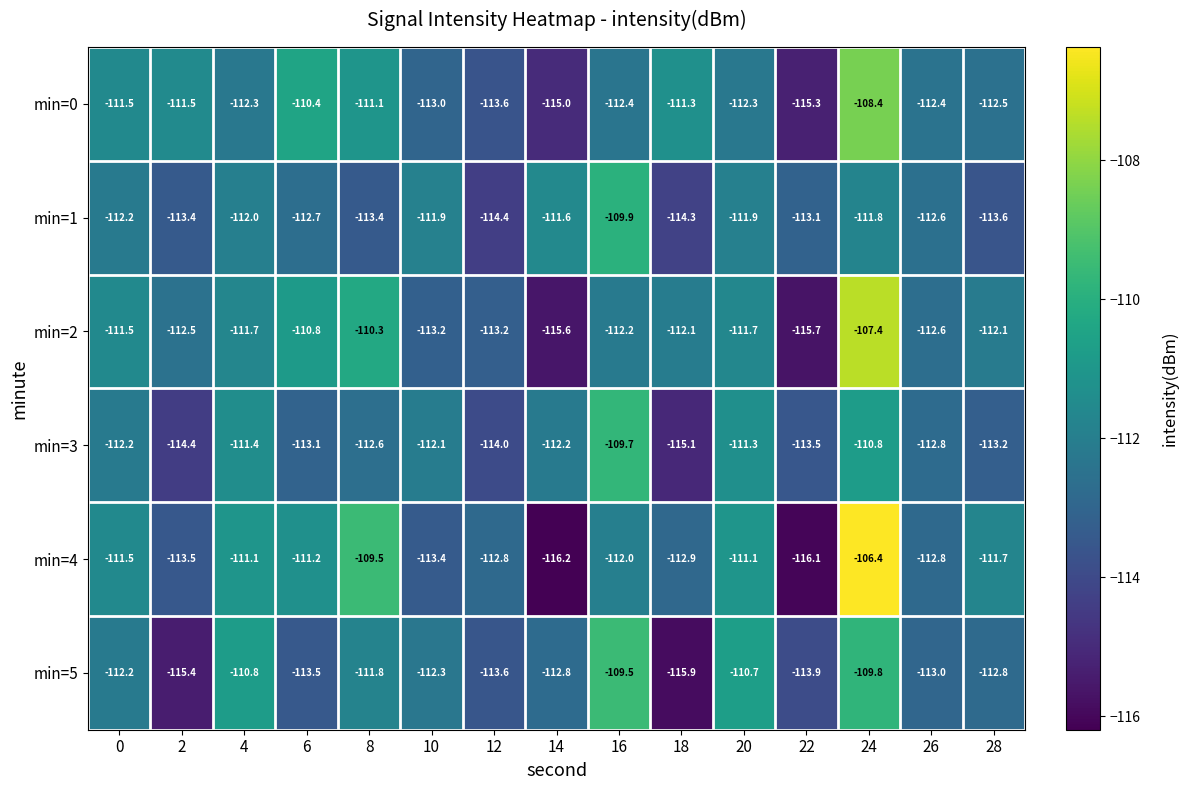

What is the smallest value displayed?

-116.2